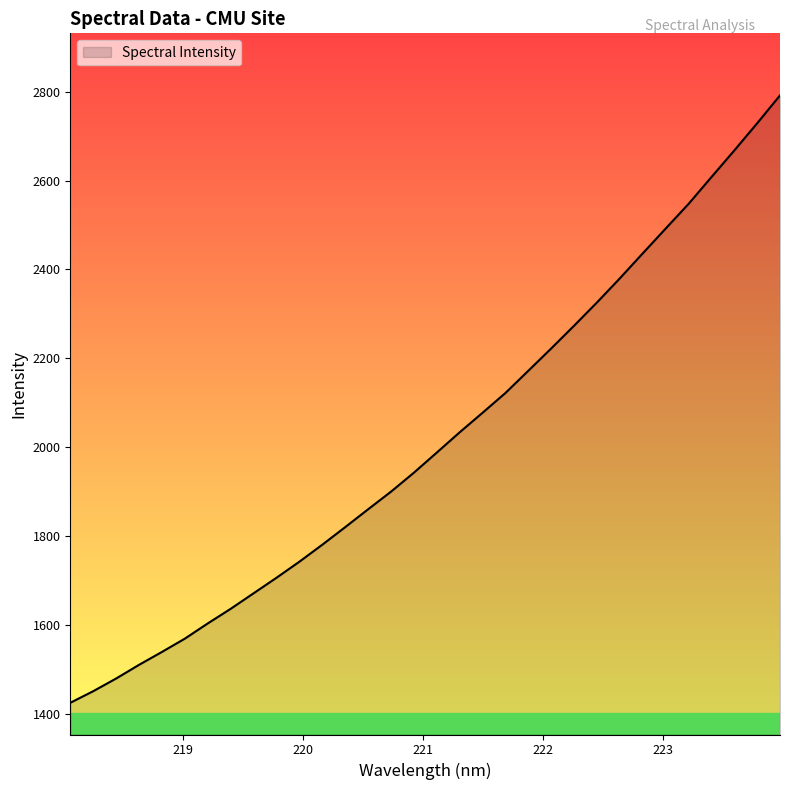

What is the greatest value displayed?

2791.5